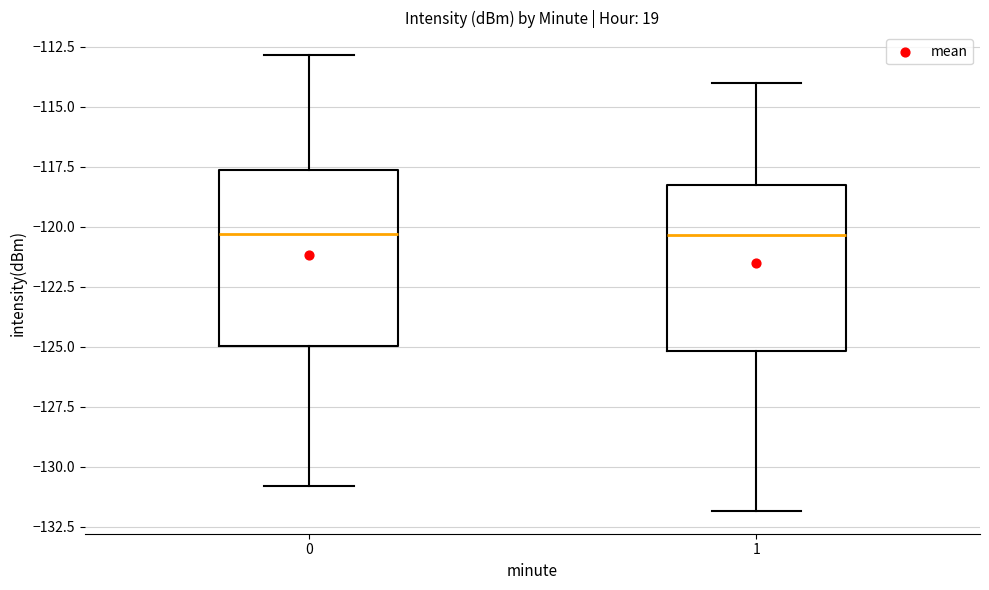

Reading left to right, read every box against the y-axis: the position of its median line, the range the box covers, and the ends of its whiskers. The values are not printed on the chart, so give them approximately, as read against the axis.

0: median -120.5, box -125.0 to -117.5, whiskers -131.0 to -113.0
1: median -120.5, box -125.0 to -118.0, whiskers -132.0 to -114.0